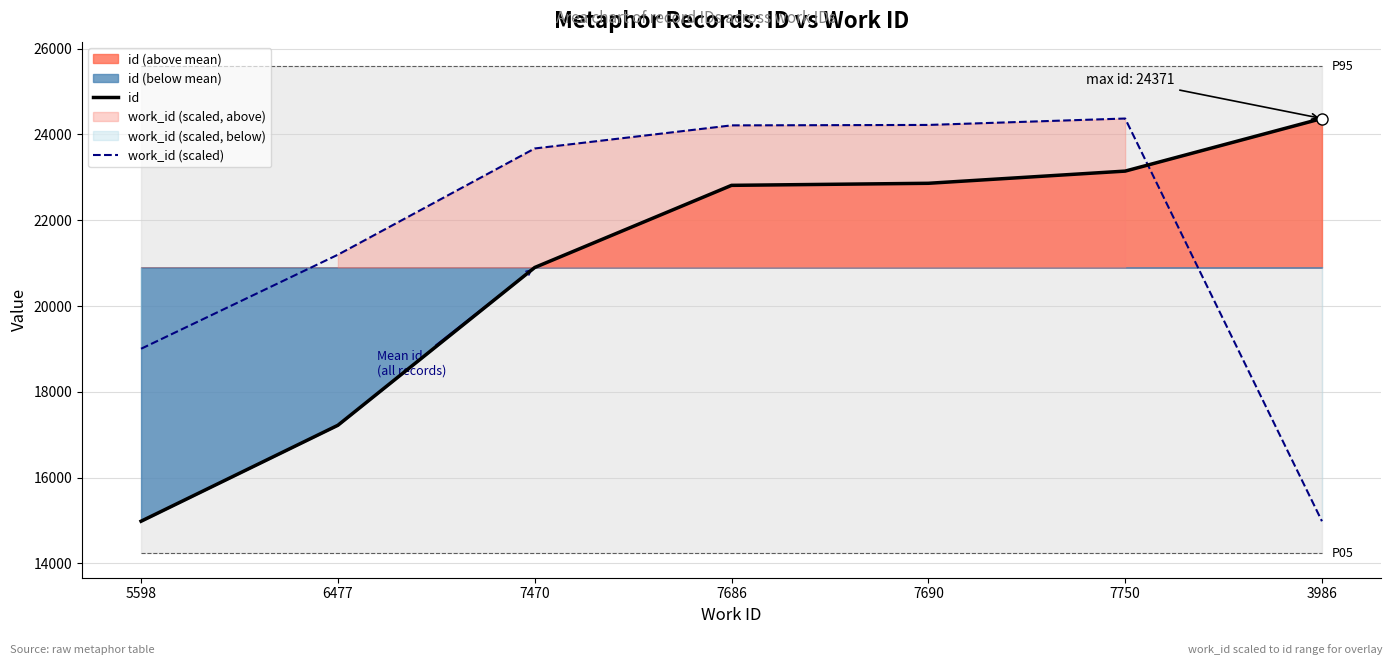

What is the difference between the second highest and minimum values in the id series?

8162.0